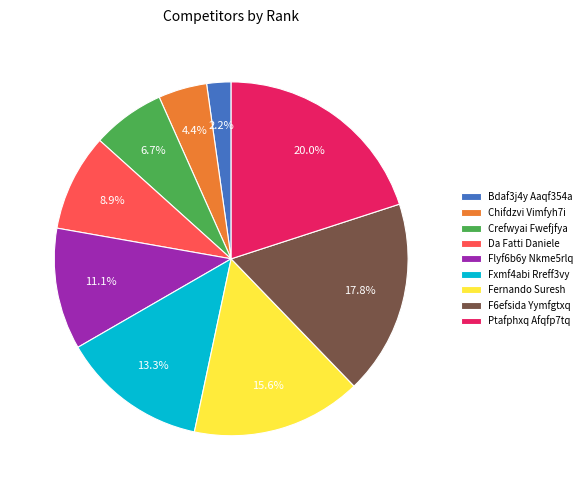

Rank the categories by value from highest to lowest.

Ptafphxq Afqfp7tq, F6efsida Yymfgtxq, Fernando Suresh, Fxmf4abi Rreff3vy, Flyf6b6y Nkme5rlq, Da Fatti Daniele, Crefwyai Fwefjfya, Chifdzvi Vimfyh7i, Bdaf3j4y Aaqf354a